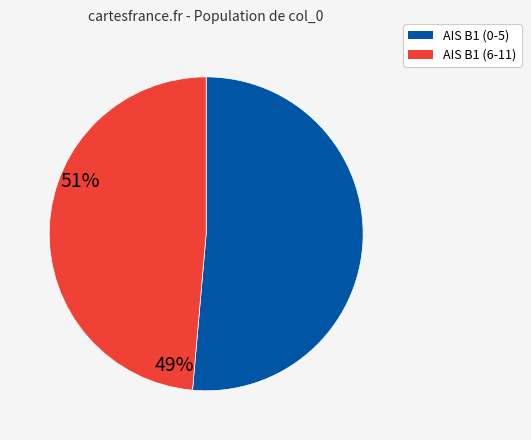

Does AIS B1 (6-11) account for over 50% of the chart?

No